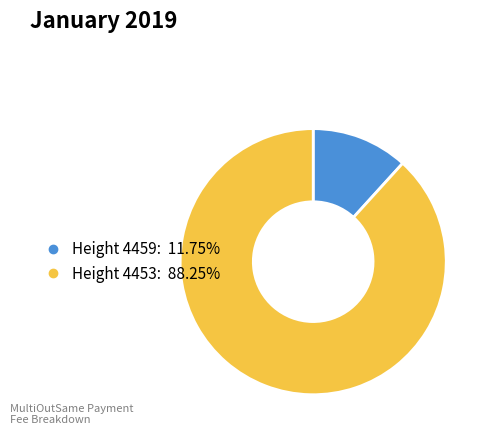

Does any single category account for the majority?

Yes